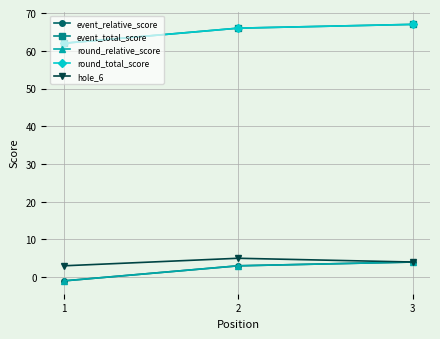

Does the chart have visible grid lines?

Yes